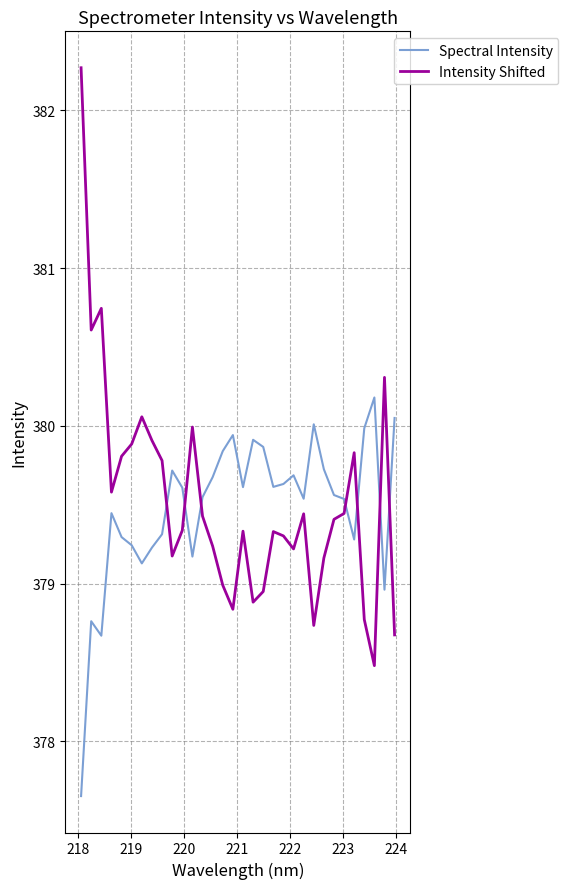

Rank the series by their maximum value, from lowest to highest.

Spectral Intensity, Intensity Shifted